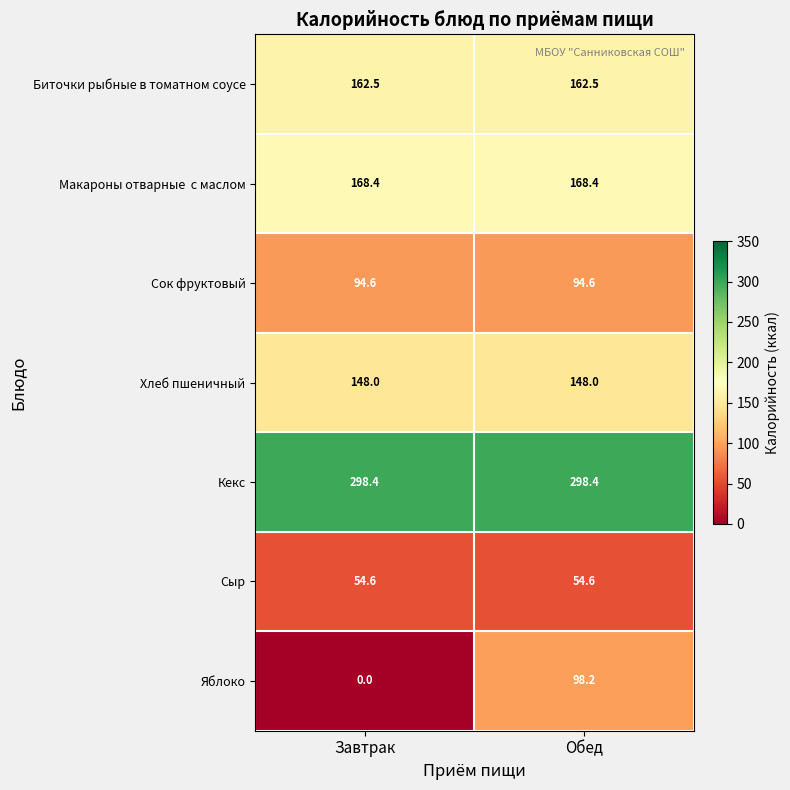

Which series changed the most between Завтрак and Обед?

Яблоко